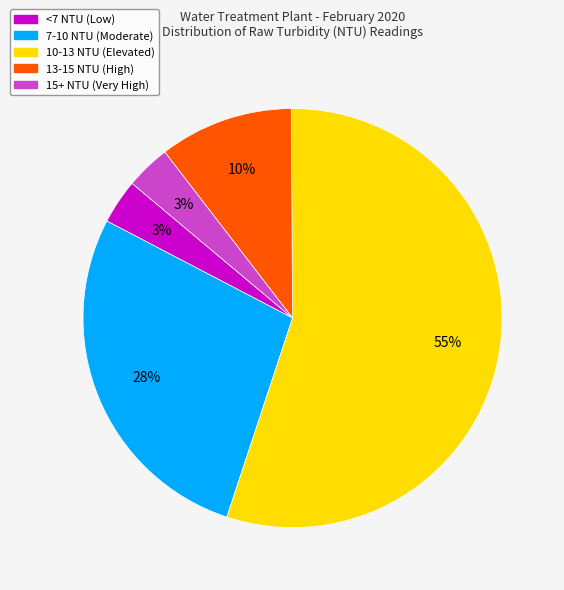

To the nearest percent, what is the average slice percentage?

20%